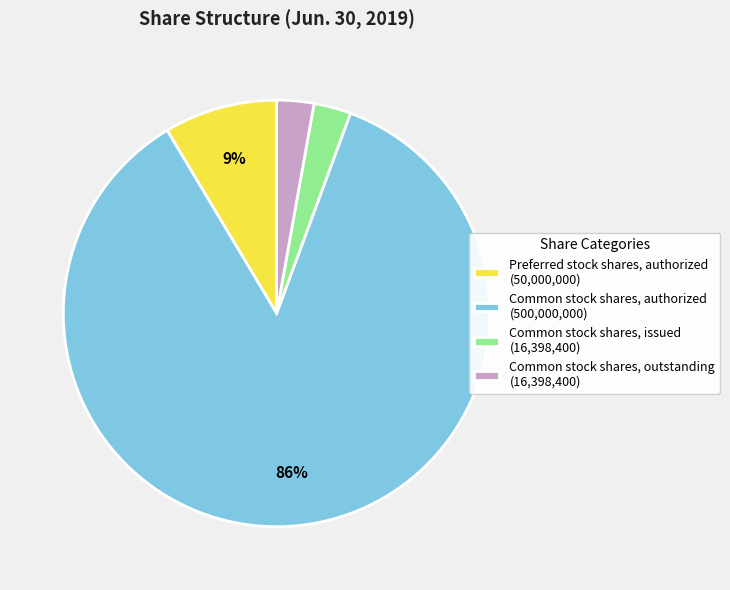

Is it true that Common stock shares, authorized is 78% of the pie?

False